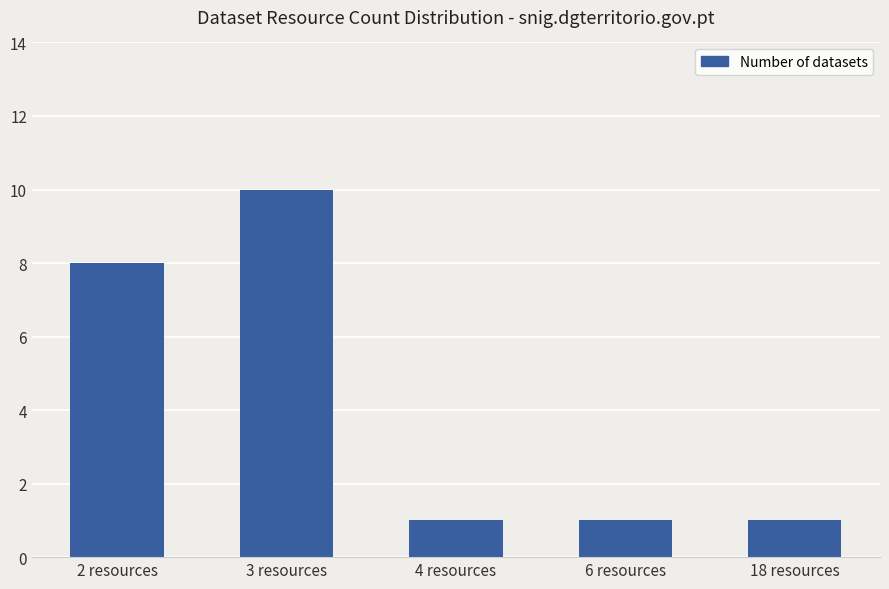

True or false: the data shows 16 at 3 resources.

False